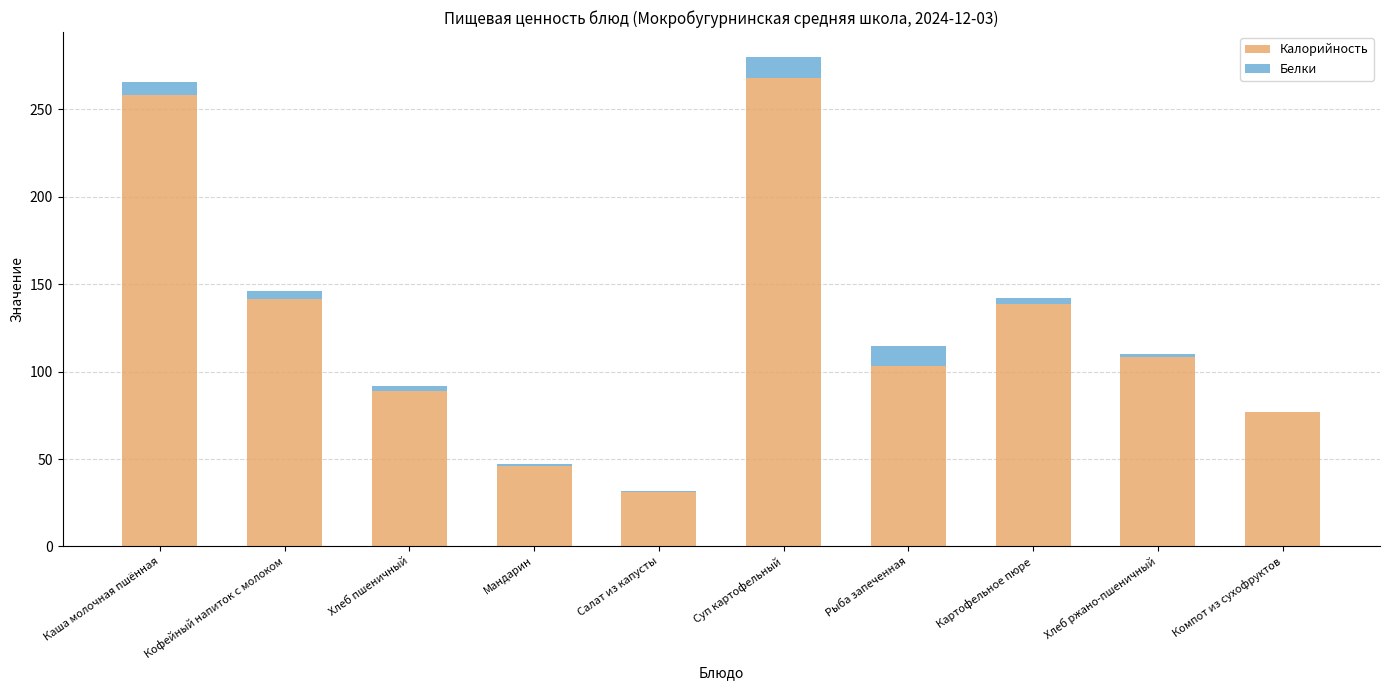

At which label is Калорийность closest to 149?

Кофейный напиток с молоком